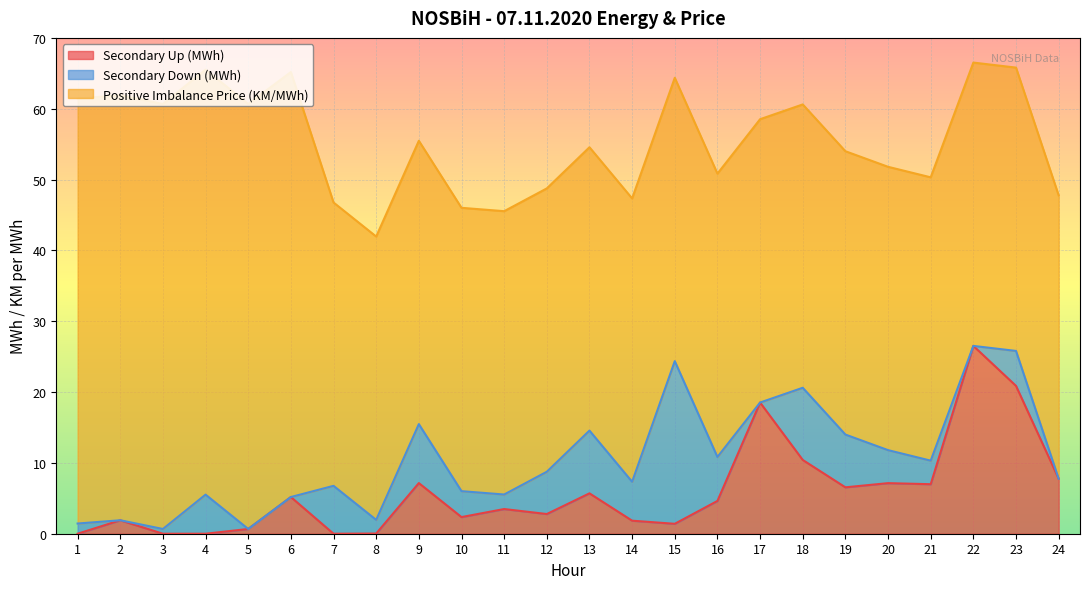

Between which two adjacent categories do Secondary Up (MWh) and Secondary Down (MWh) first intersect?

1 and 2